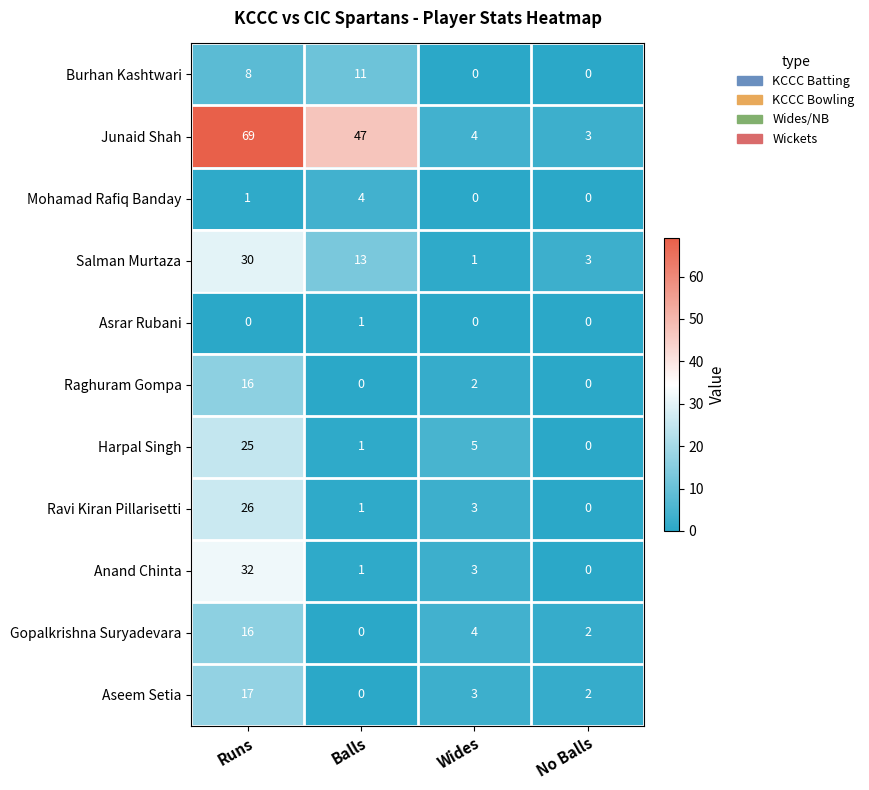

True or false: Mohamad Rafiq Banday has a value of 6 at Balls.

False